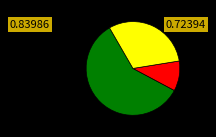

Does any single category account for the majority?

Yes